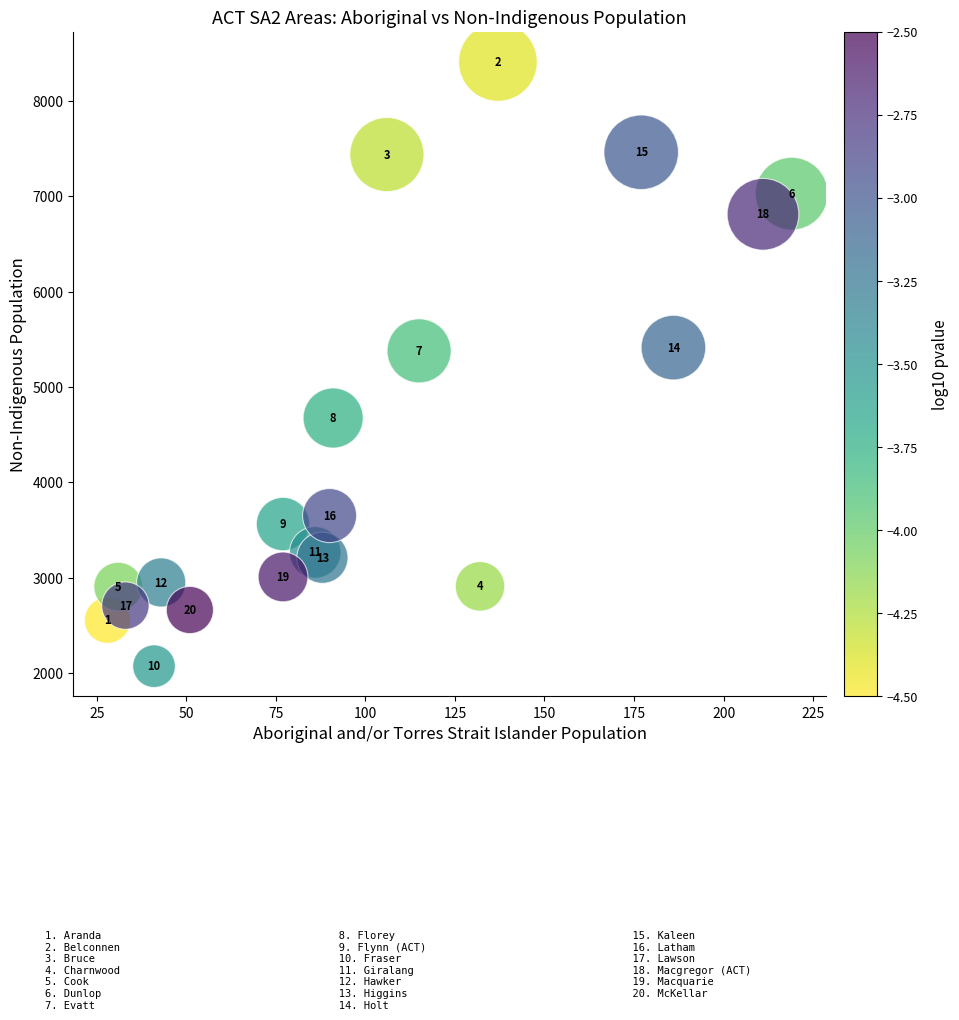

What Y value in the scatter plot is closest to 5240?

5379